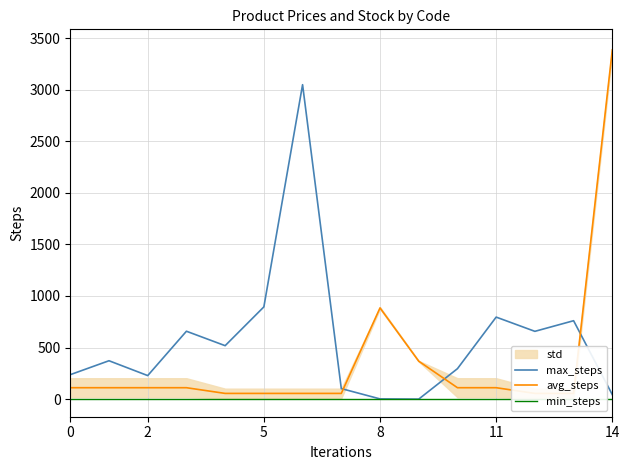

Which series changed the most between 0 and 9?

avg_steps